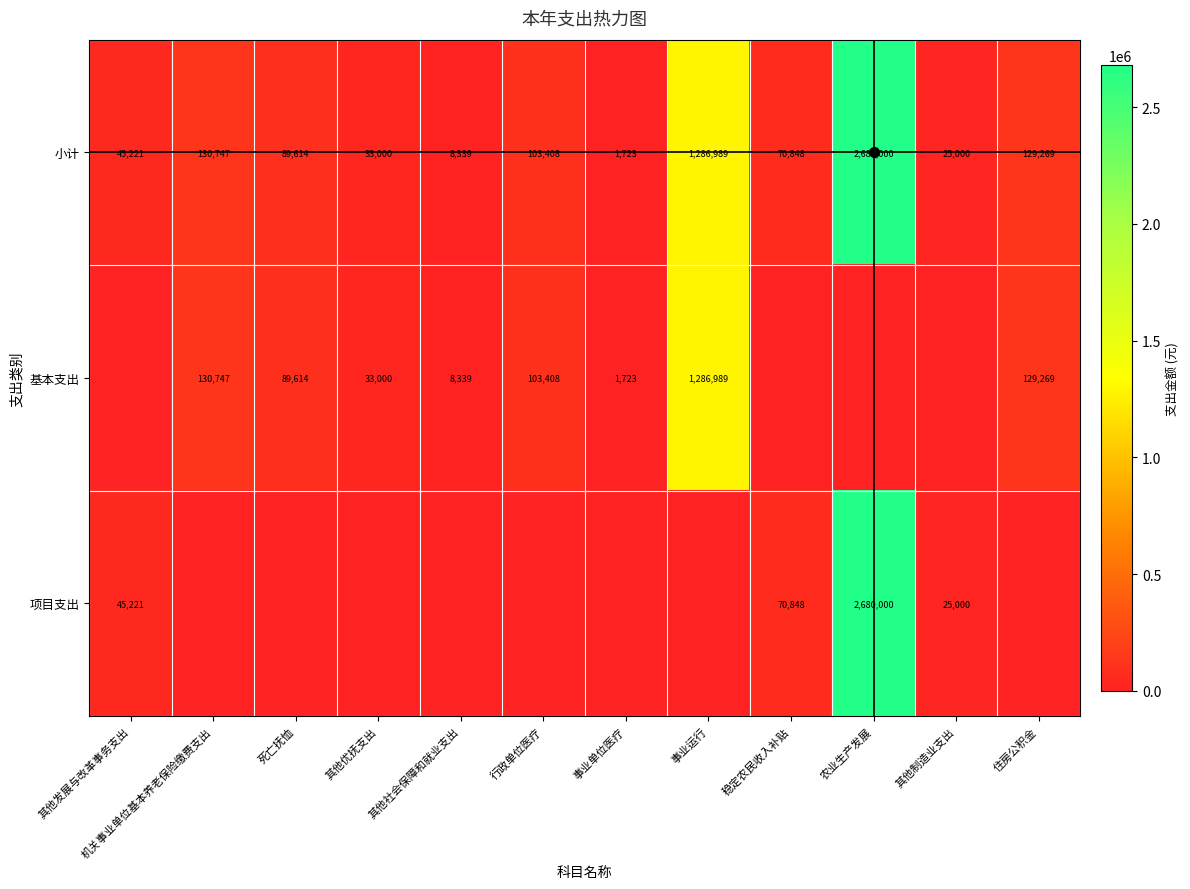

List the labels in order of 小计 value, smallest first.

事业单位医疗, 其他社会保障和就业支出, 其他制造业支出, 其他优抚支出, 其他发展与改革事务支出, 稳定农民收入补贴, 死亡抚恤, 行政单位医疗, 住房公积金, 机关事业单位基本养老保险缴费支出, 事业运行, 农业生产发展